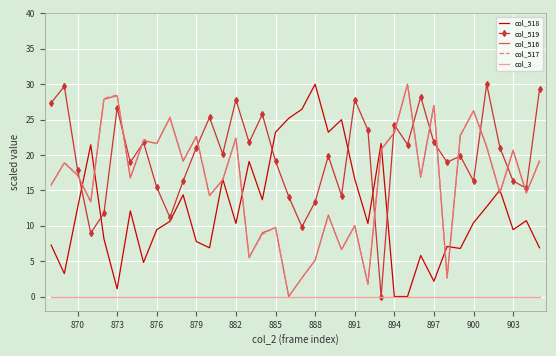

What is the highest value of the col_516 series?

30.0